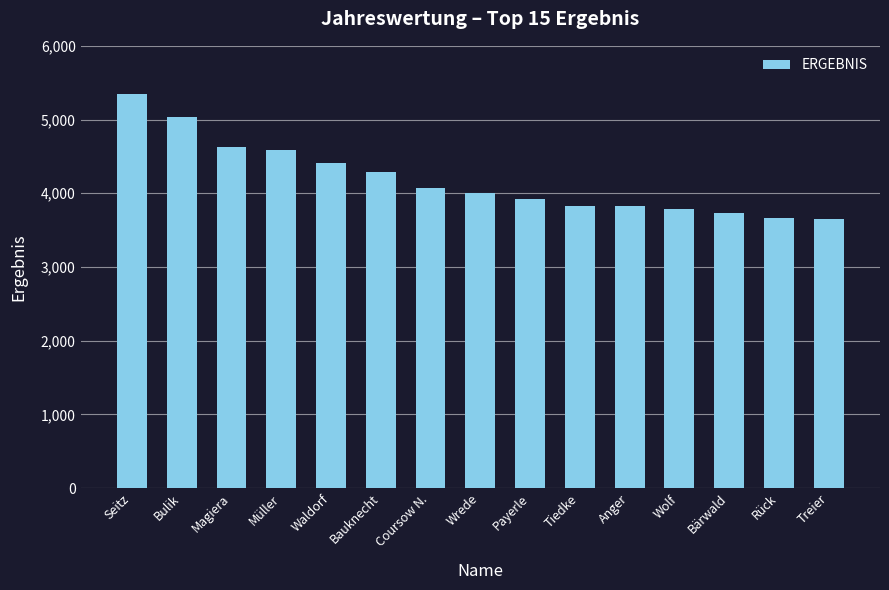

What is the label of the 8th bar from the left?

Wrede